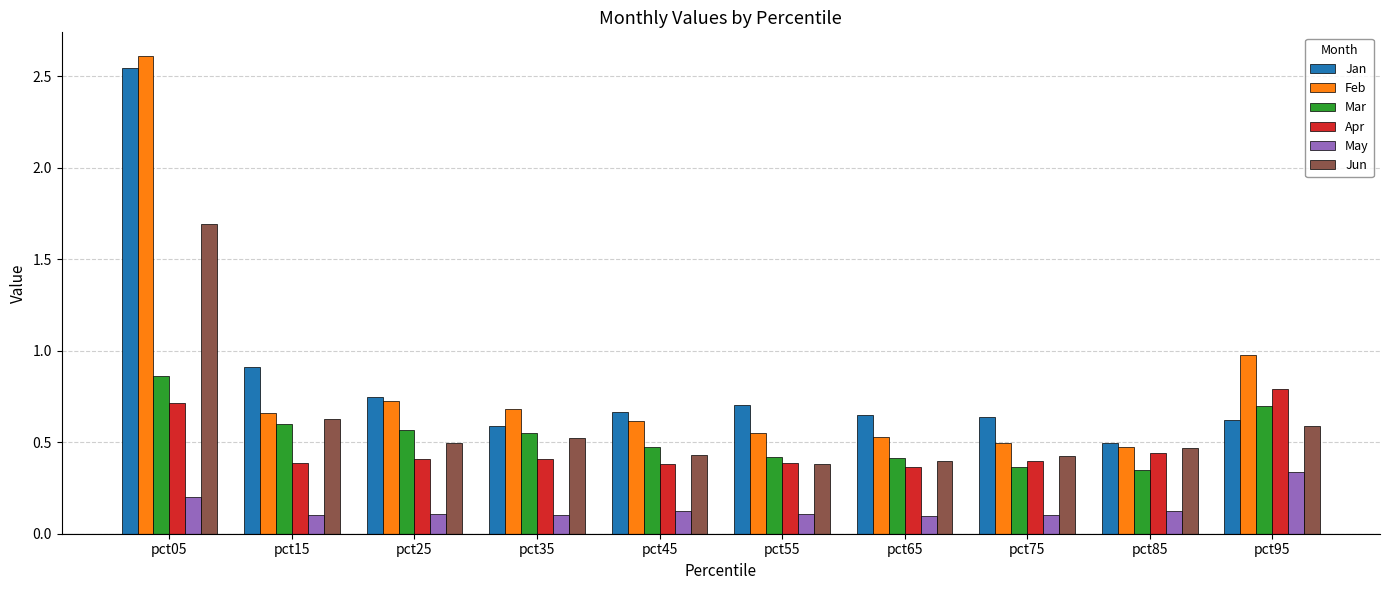

Is it true that Jun equals 0.6 at pct65?

False